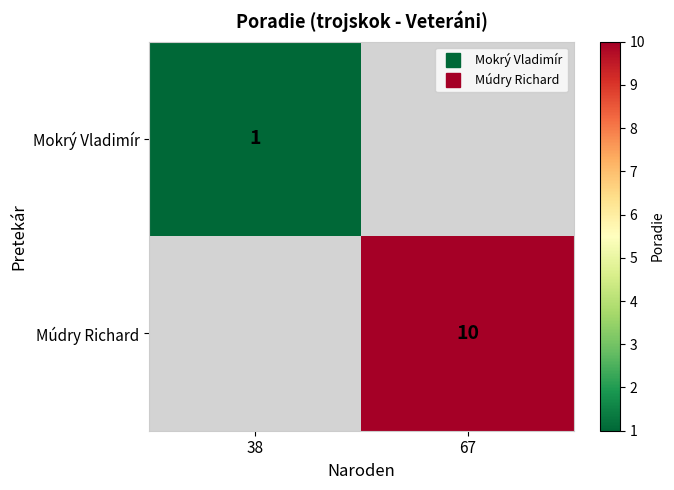

Where is Mokrý Vladimír nearest to the value 1?

38